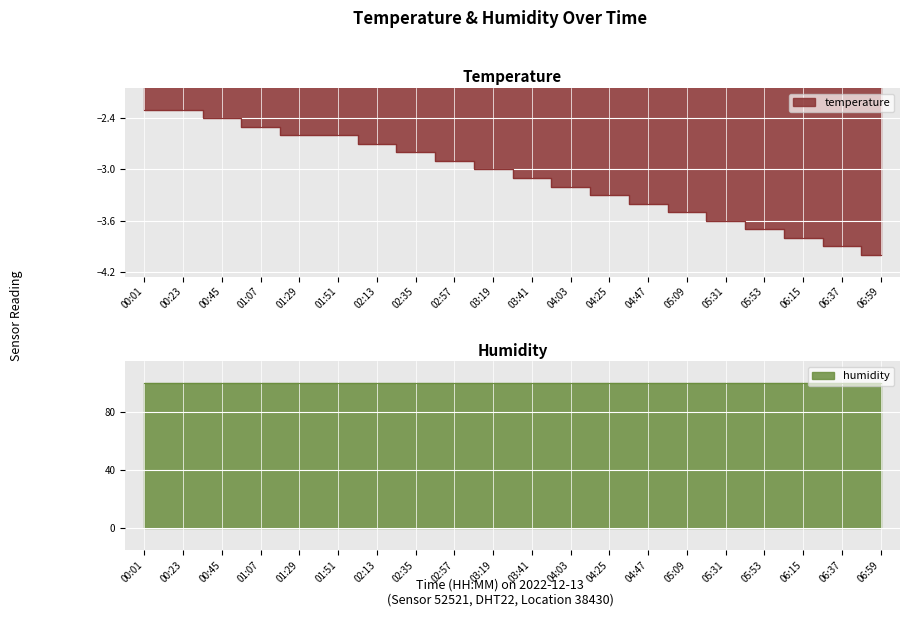

Which label corresponds to the smallest value in the chart?

06:59